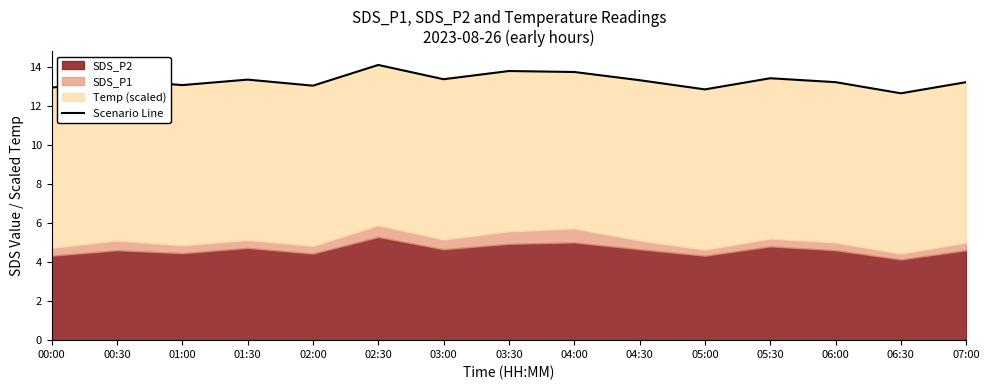

True or false: the data has more than 2 interior local peaks.

True